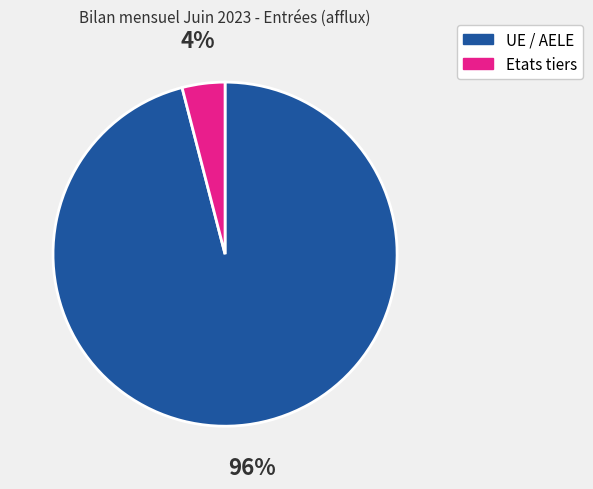

Rank the categories by value from highest to lowest.

UE / AELE, Etats tiers